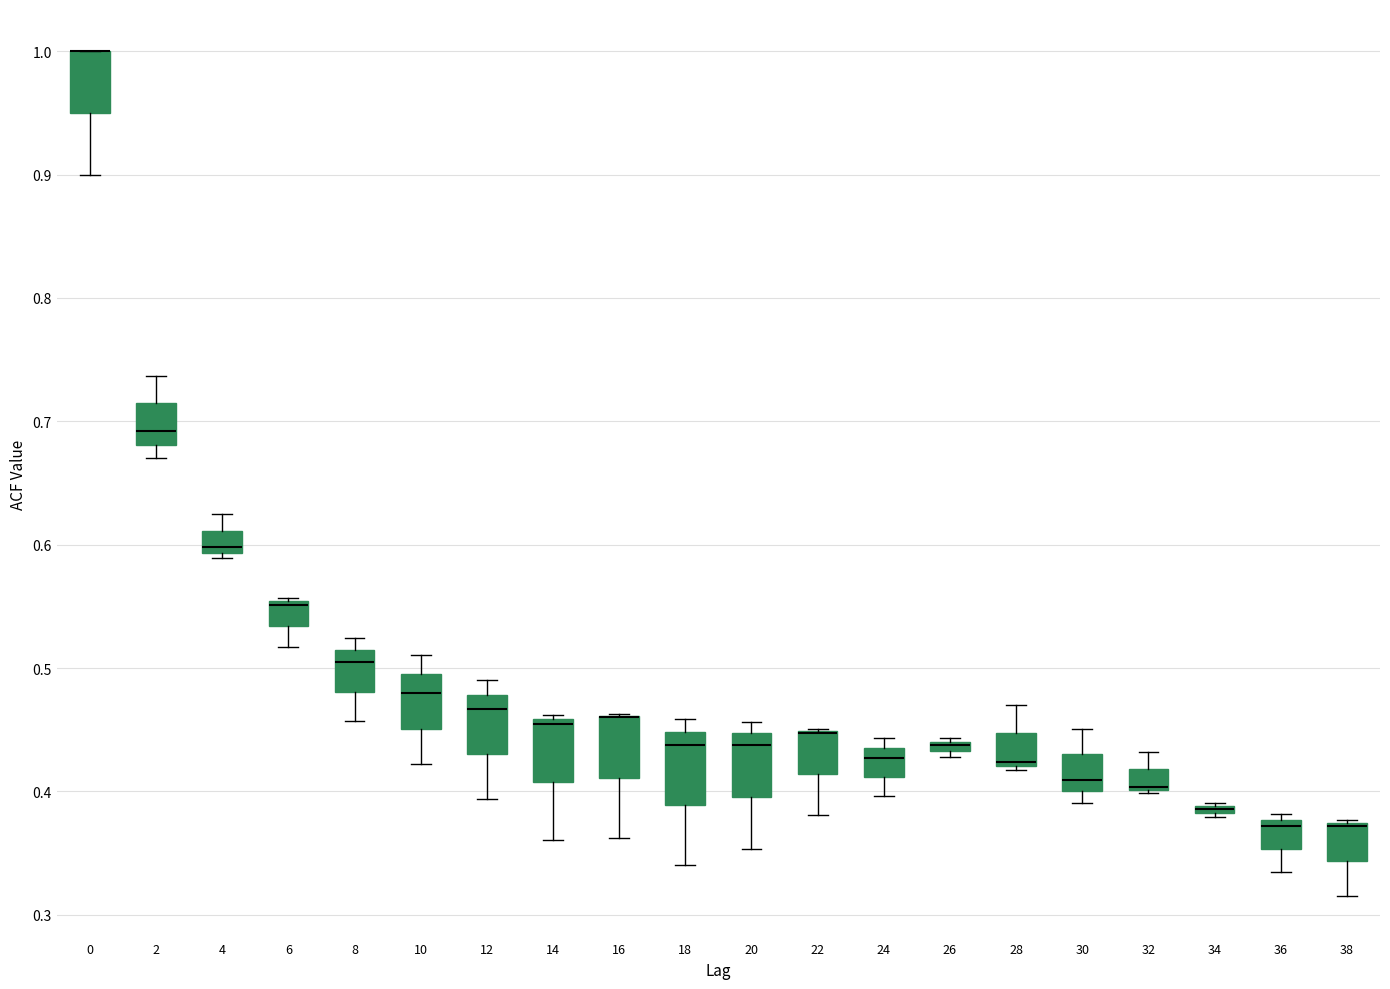

Where does the median line of the box at x = 36 sit on the y-axis? The values are not printed on the chart, so give them approximately, as read against the axis.

0.37